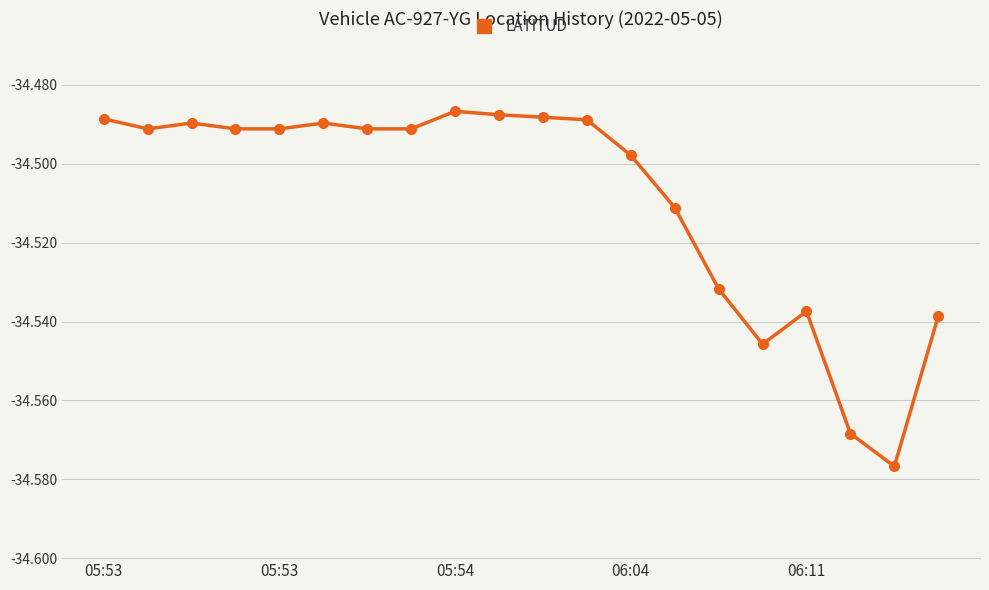

Count the number of data series in this chart.

1